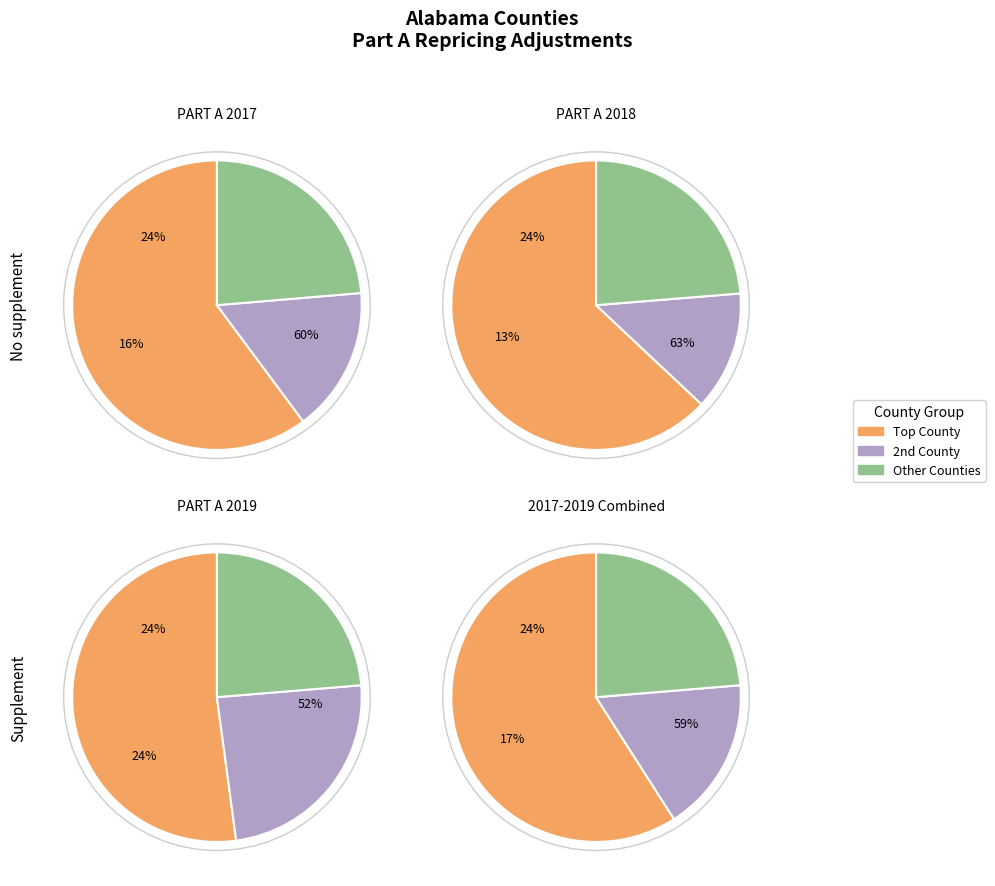

How many slices are in this pie chart?

12